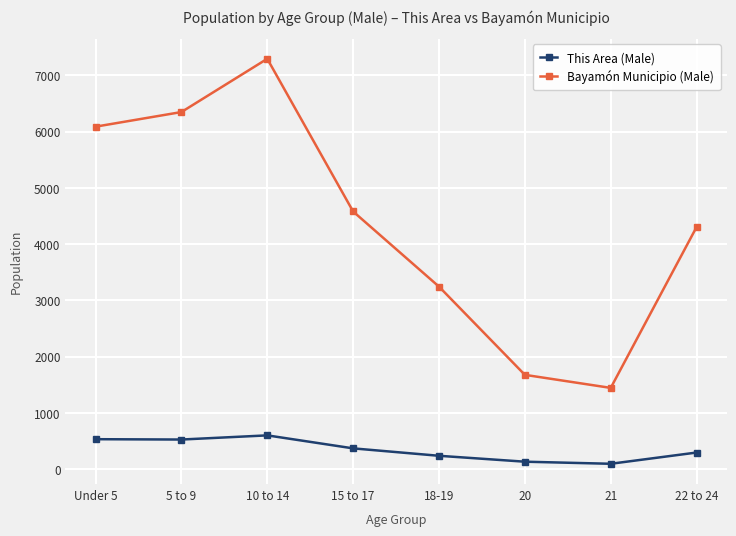

What is the label of the 5th point from the right?

15 to 17